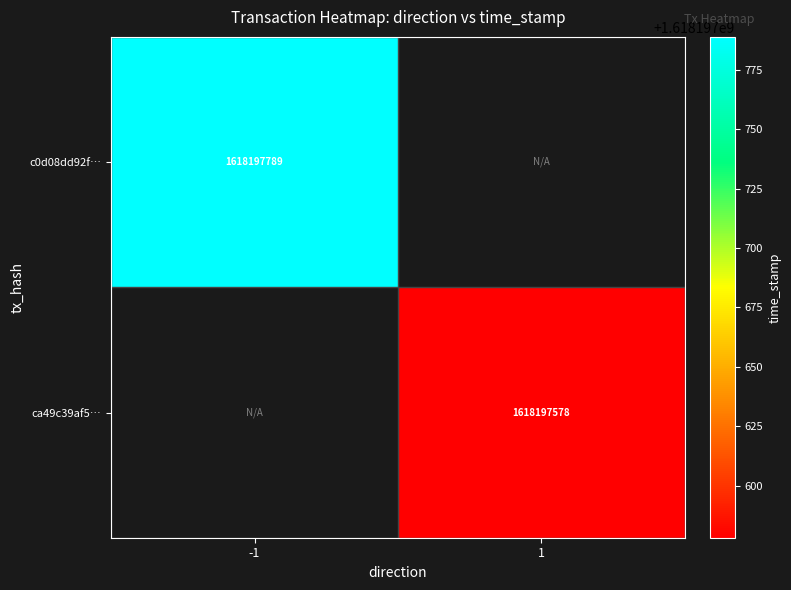

Reading left to right, what are all the values shown in this chart?

c0d08dd92f793fd5328887454e8cde79ad8dbe5: 1618197789	0
ca49c39af5968fa5a970e1c5fd7dcdf90300c43: 0	1618197578